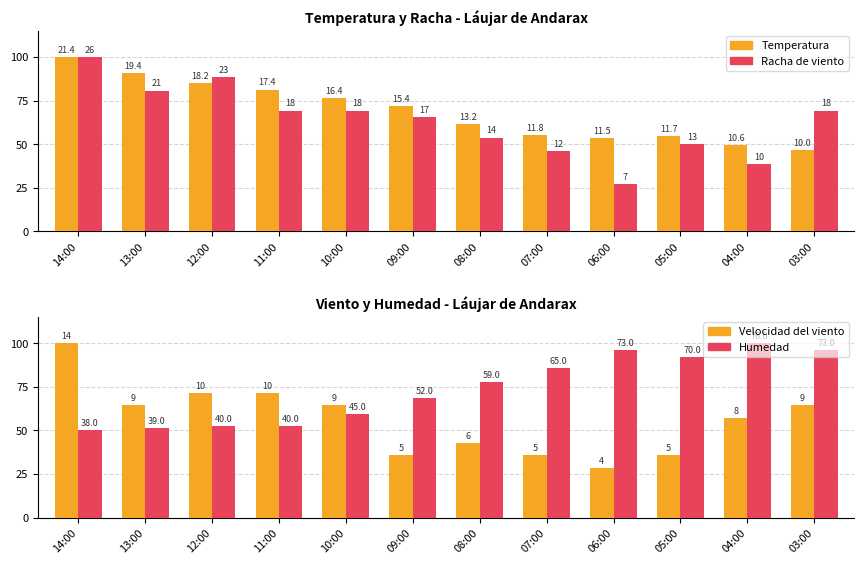

What is the spread (max minus min) of values at 14:00?

50.0